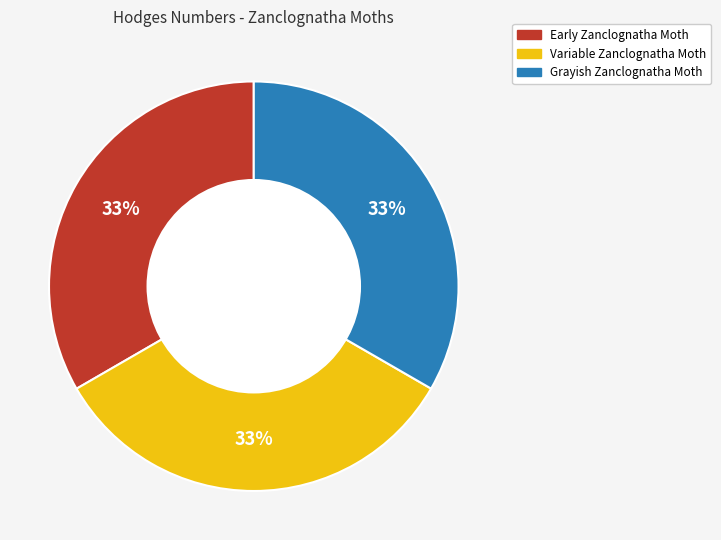

Is the sum of Variable Zanclognatha Moth and Grayish Zanclognatha Moth greater than half?

Yes